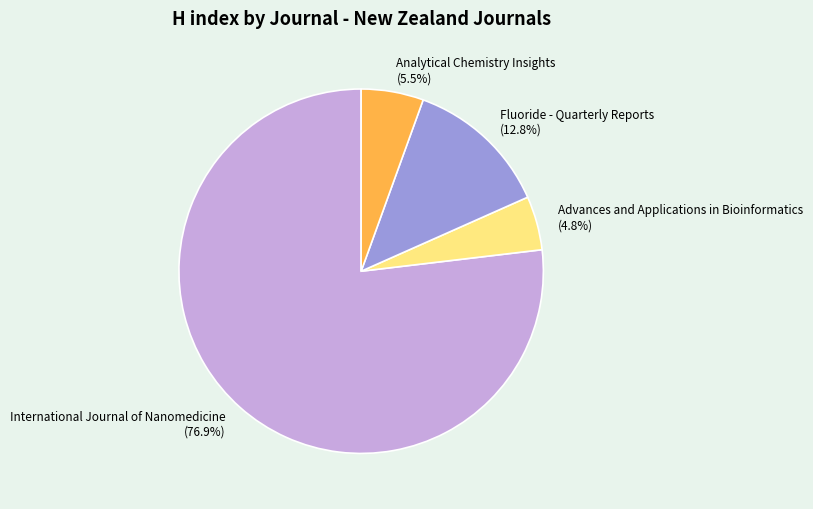

Which has a higher value, Advances and Applications in Bioinformatics (4.8%) or International Journal of Nanomedicine (76.9%)?

International Journal of Nanomedicine (76.9%)